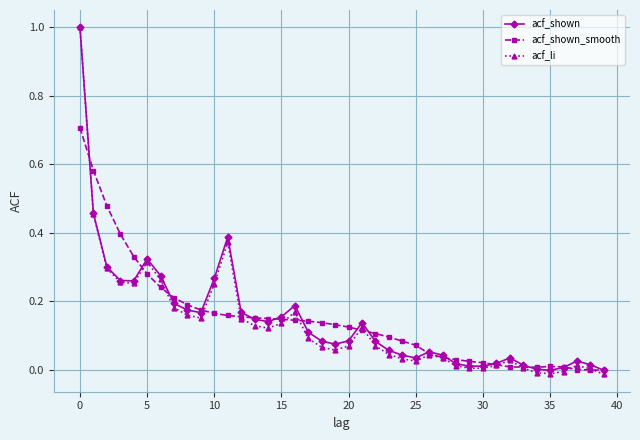

What are all the series names shown in the legend?

acf_shown, acf_shown_smooth, acf_li